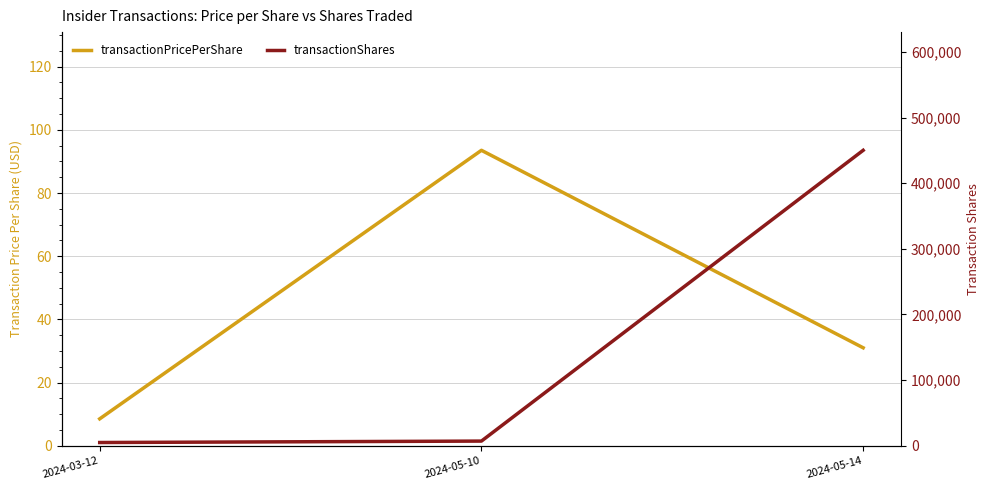

True or false: transactionShares has a value of 808903.4 at 2024-05-14.

False